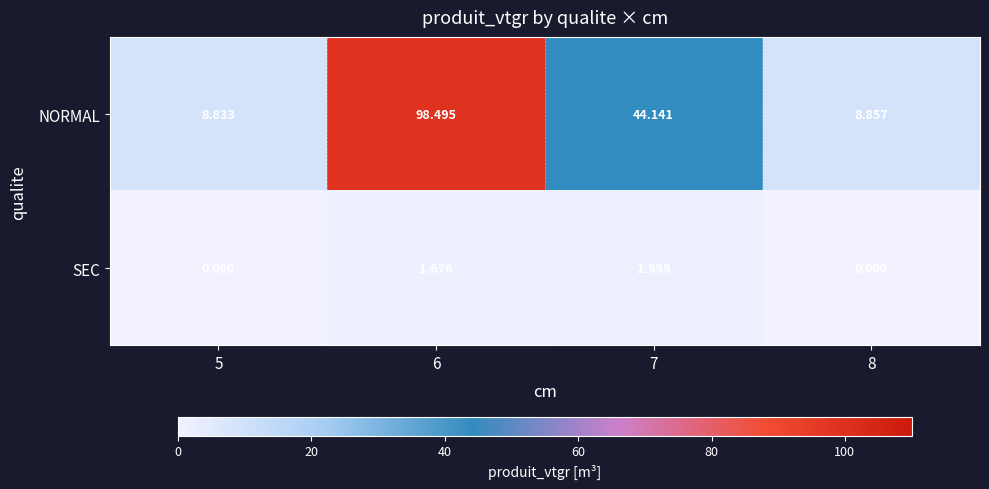

List the series in order of their peak value, lowest first.

SEC, NORMAL